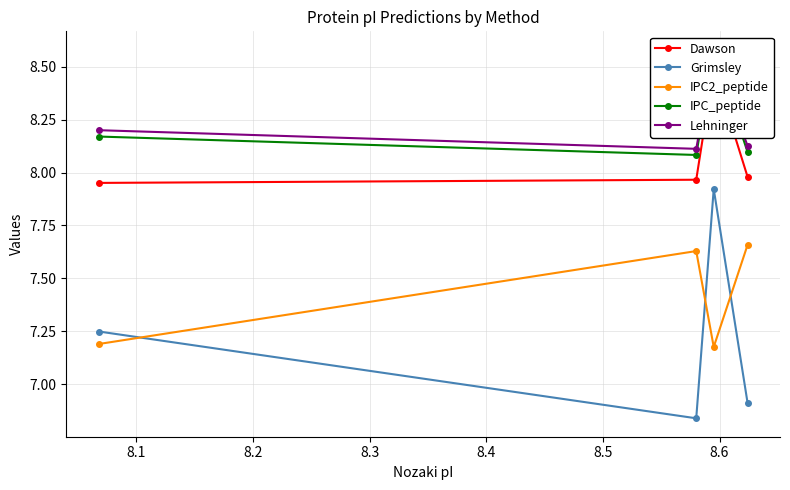

Rank the series by their maximum value, from highest to lowest.

IPC_peptide, Lehninger, Dawson, Grimsley, IPC2_peptide